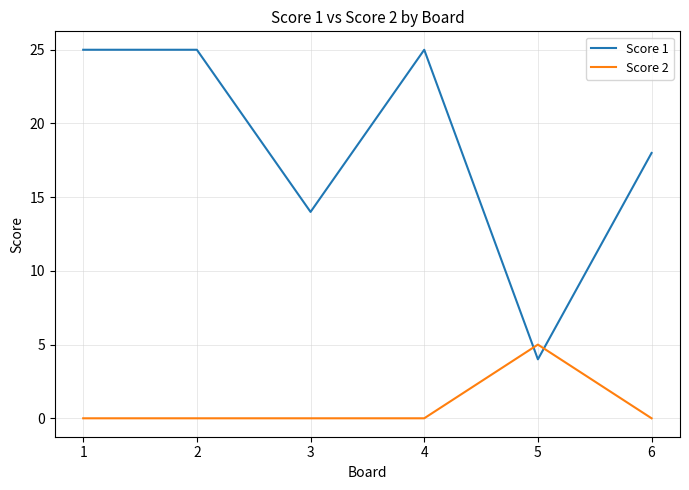

Is it true that Score 1 equals 4 at 5?

True